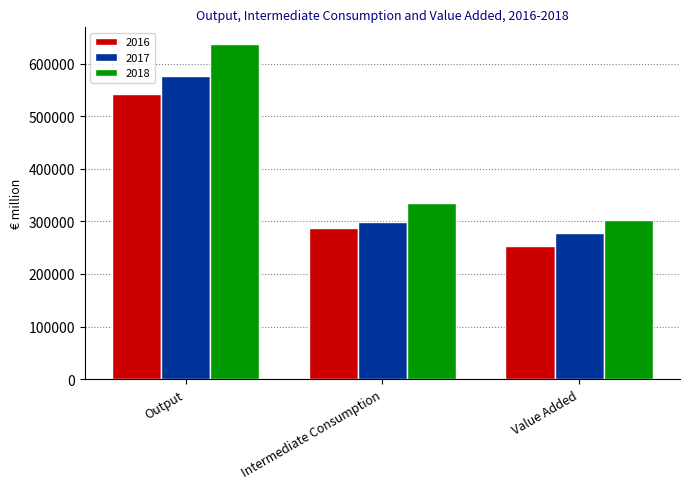

How many bars are there in total?

9